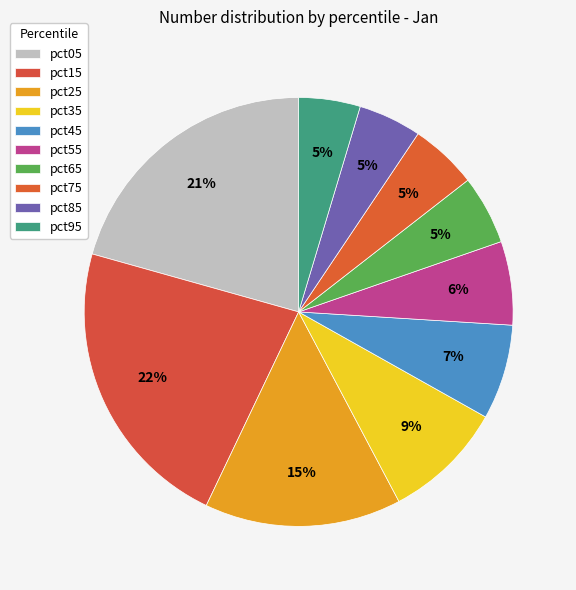

How many segments does this pie chart have?

10